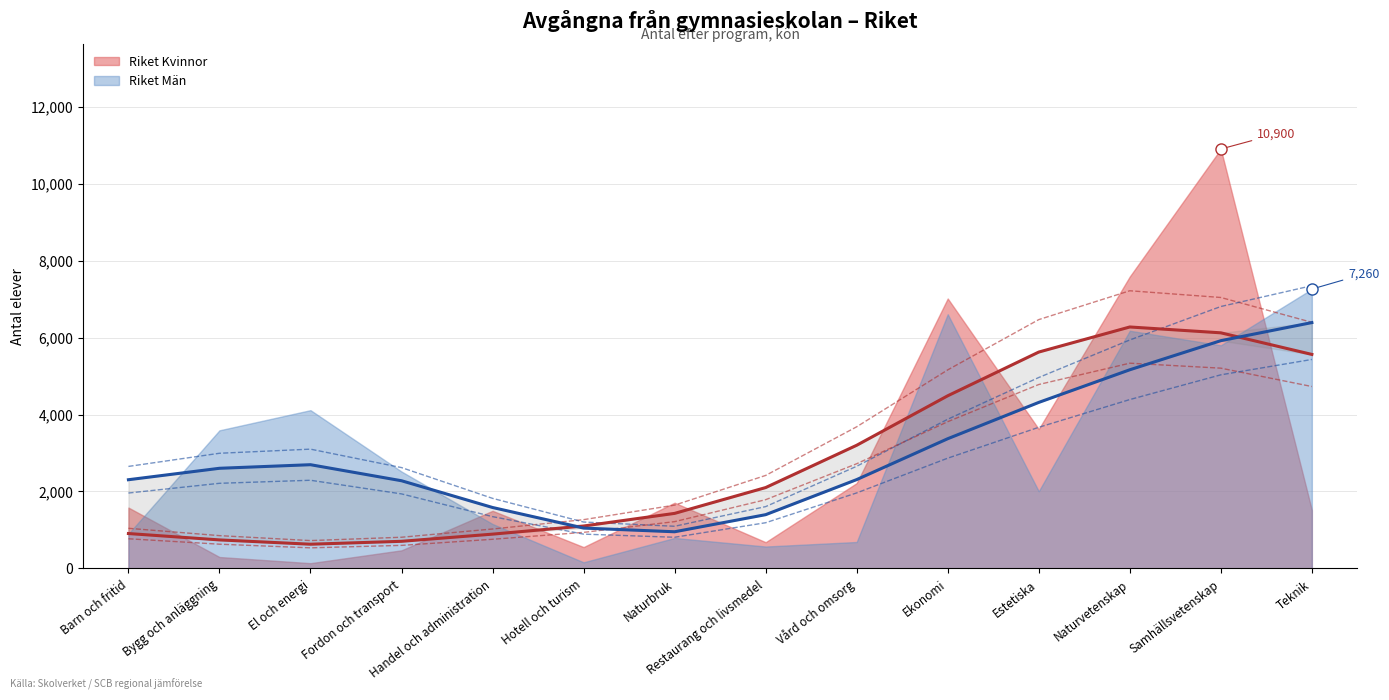

Rank the categories by Riket Kvinnor value from lowest to highest.

El och energi, Bygg och anläggning, Fordon och transport, Hotell och turism, Restaurang och livsmedel, Handel och administration, Teknik, Barn och fritid, Naturbruk, Vård och omsorg, Estetiska, Ekonomi, Naturvetenskap, Samhällsvetenskap